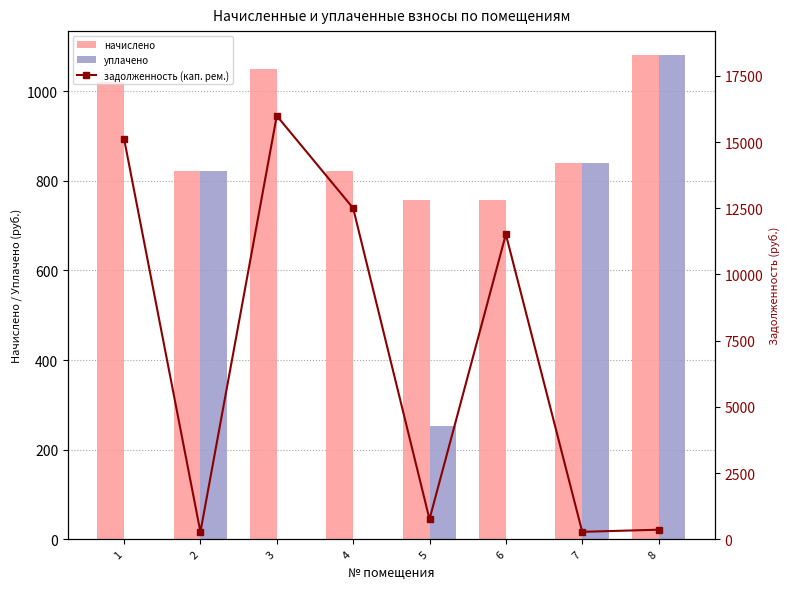

List the labels in order of начислено value, largest first.

8, 3, 1, 7, 2, 4, 5, 6